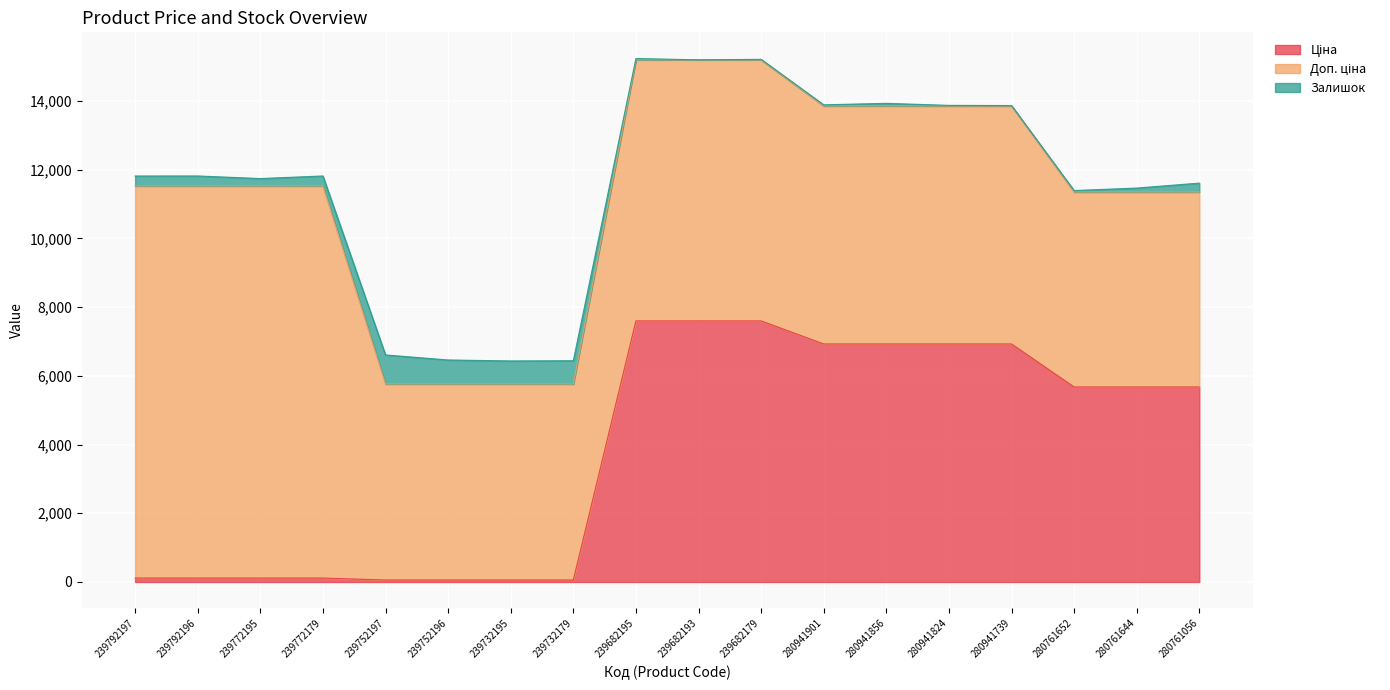

At how many categories does at least one series exceed 2745?

18